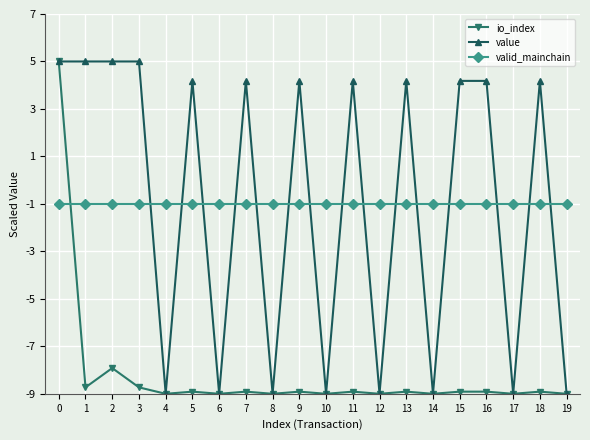

What is the average value of the valid_mainchain series?

-1.0